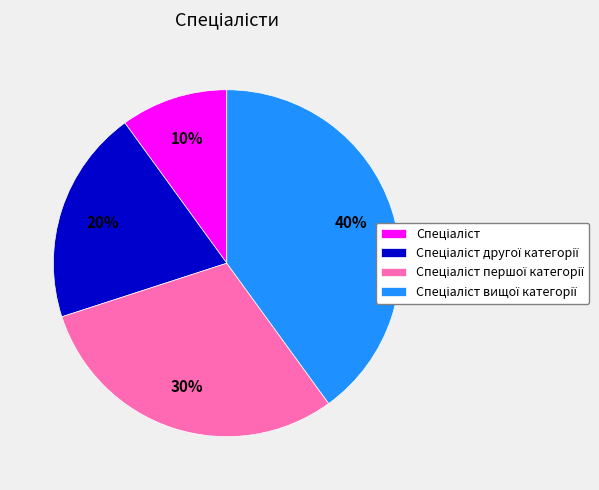

To the nearest percent, what is the difference between the largest and smallest slice percentages?

30%